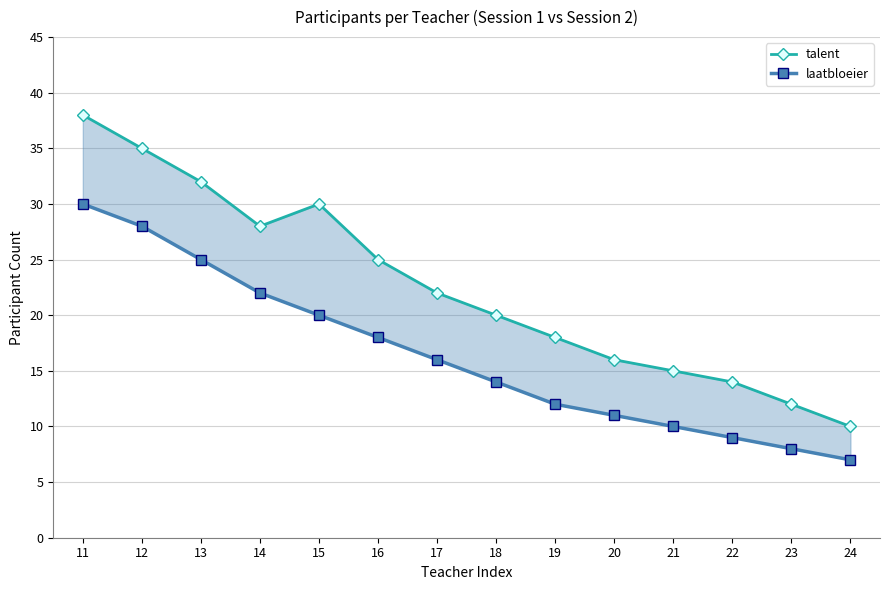

Is it true that talent equals 25 at 16?

True